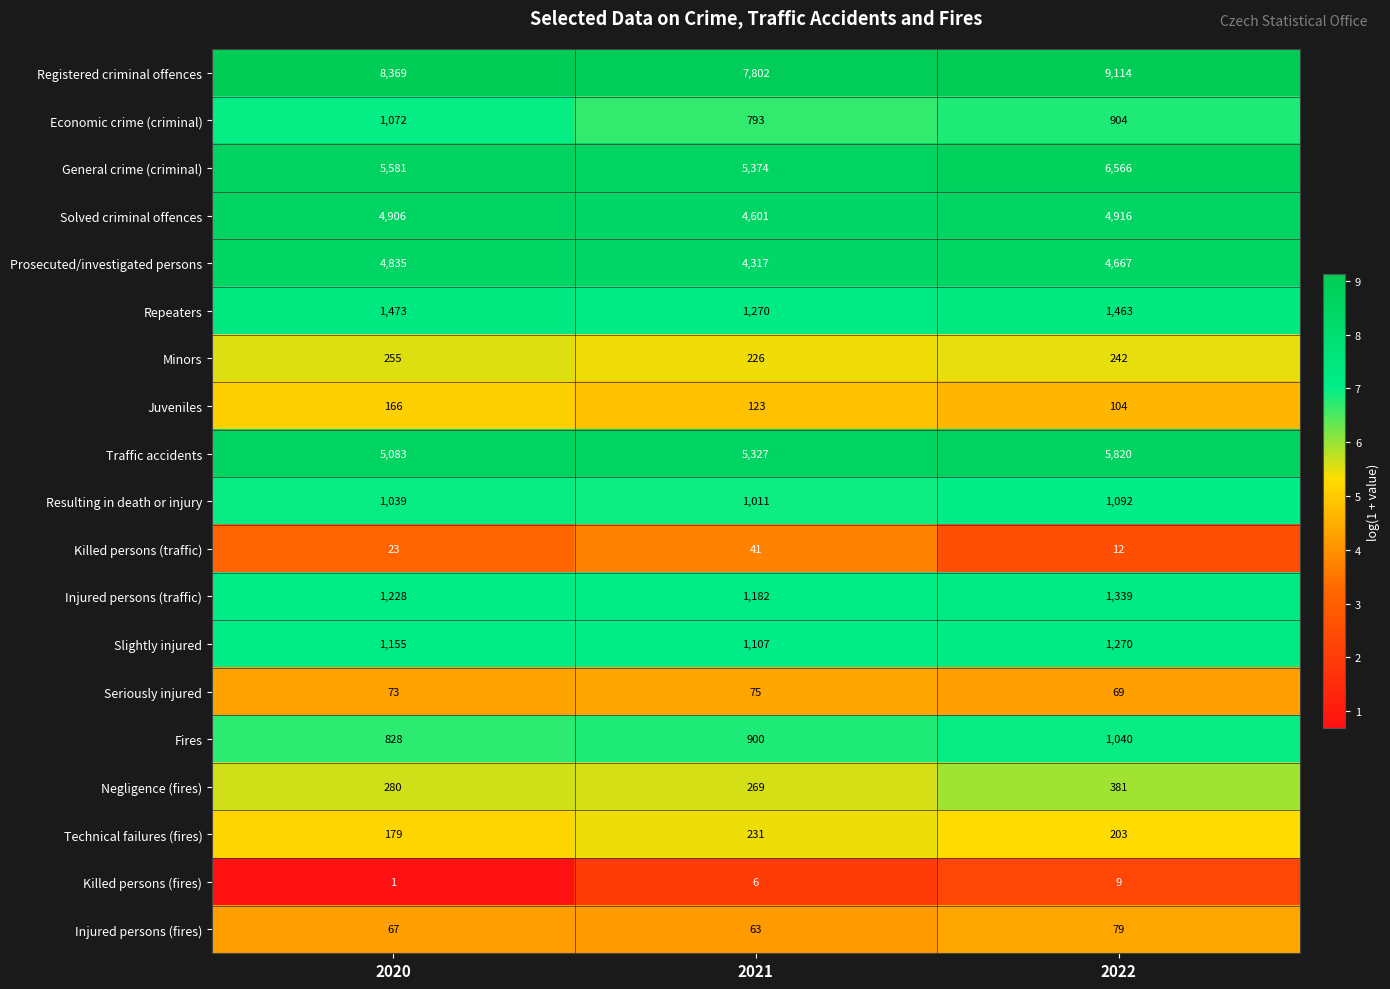

Read the Injured persons (traffic) value at 2022.

1339